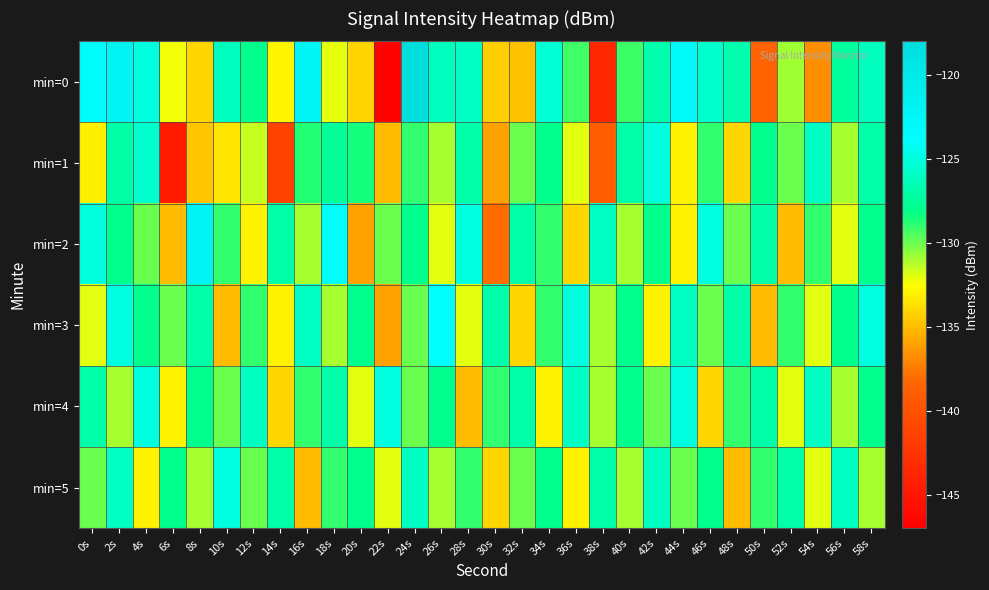

Which series has the largest total across all categories?

min=4